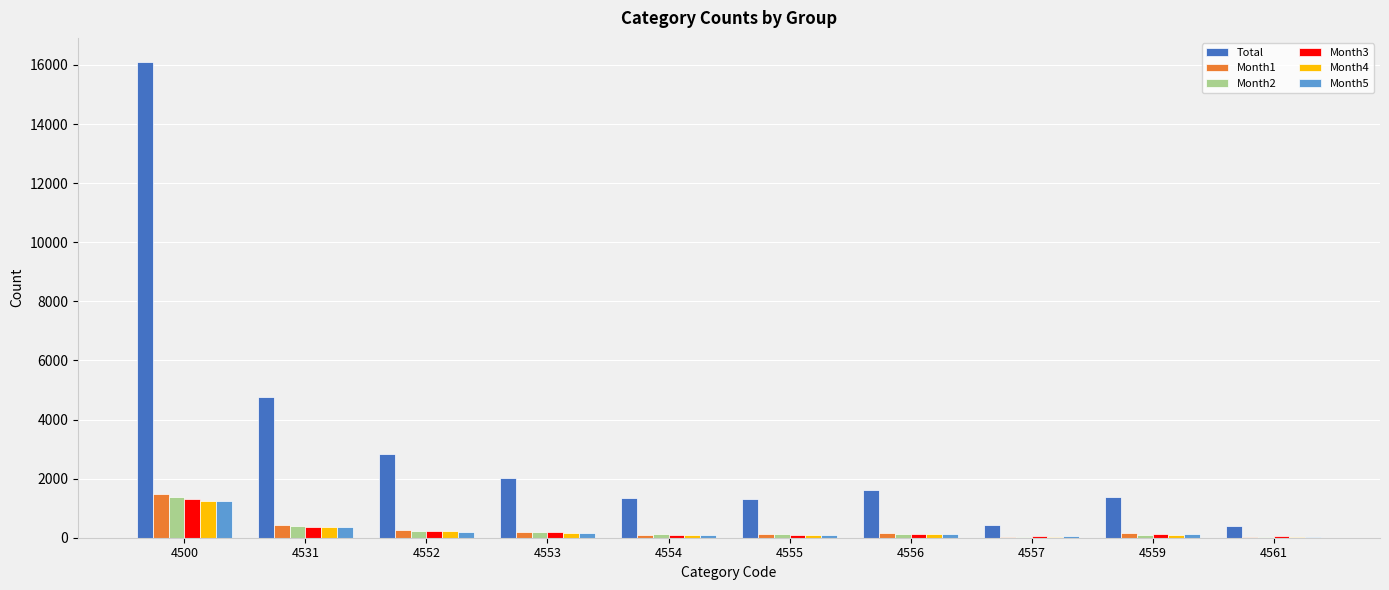

Is it true that Month1 equals 118 at 4555?

True